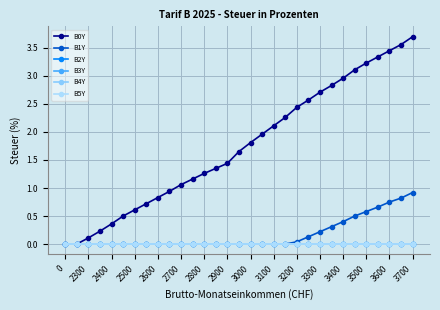

Is this an area chart (filled region under the line)?

No